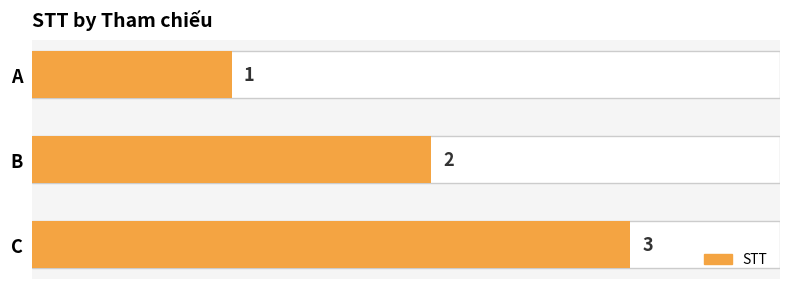

What is the maximum value shown in the chart?

3